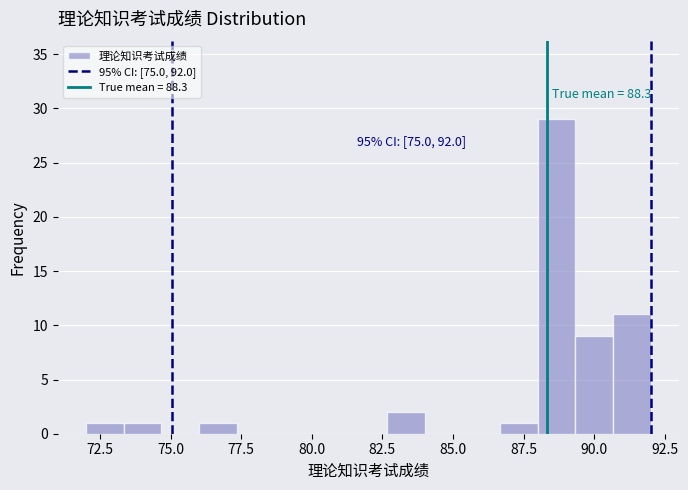

Around what value on the x-axis is the tallest bar? Give the approximate position of its centre, as read against the axis.

88.5